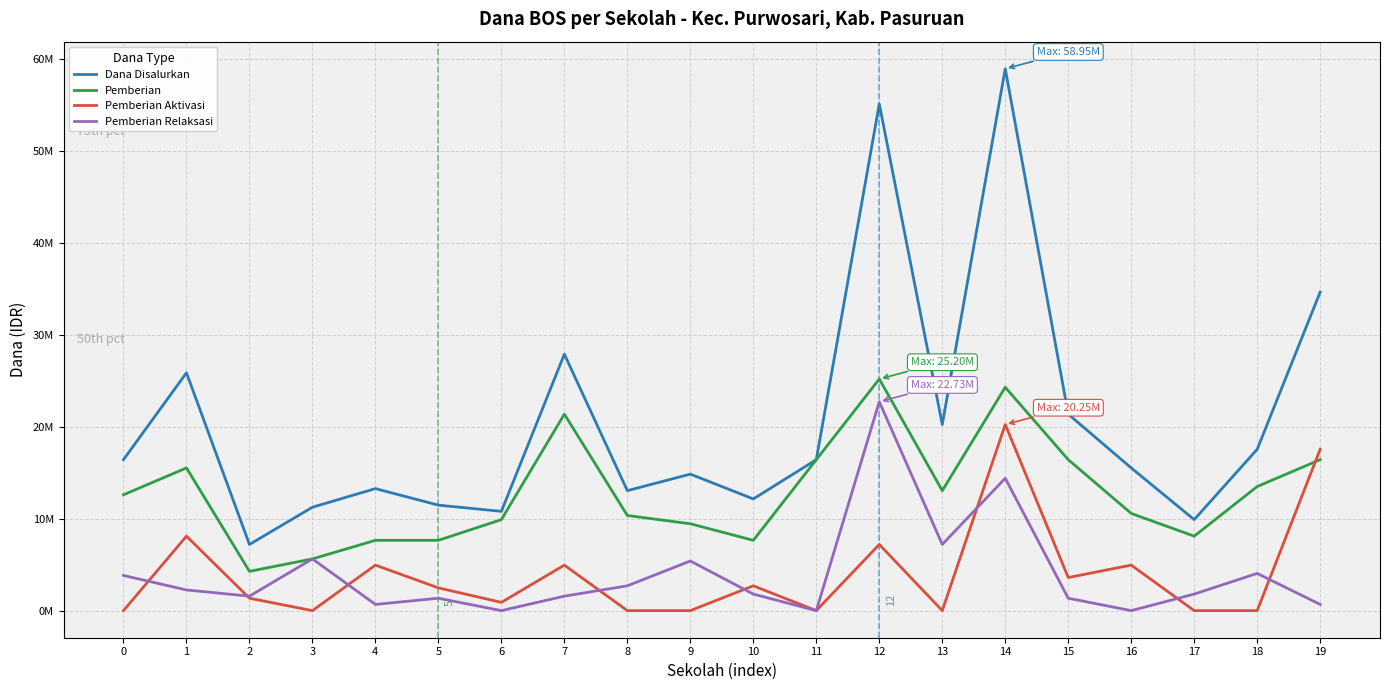

Which series ends up on top after the final intersection of Pemberian Aktivasi and Pemberian?

Pemberian Aktivasi